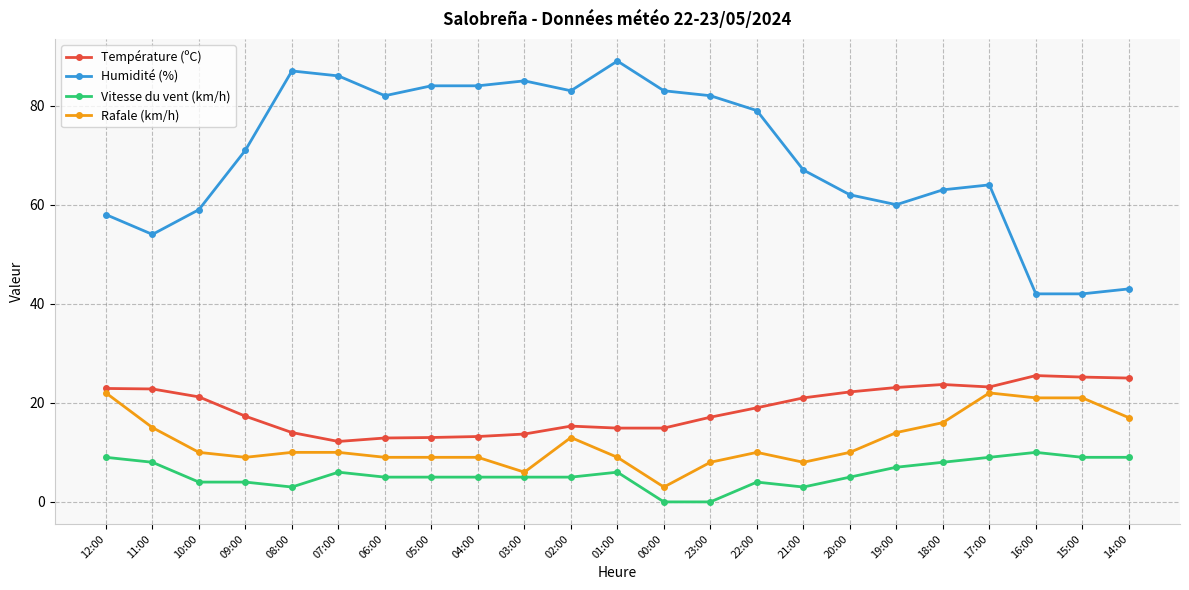

Rank the series at 07:00 from highest to lowest value.

Humidité (%), Température (ºC), Rafale (km/h), Vitesse du vent (km/h)